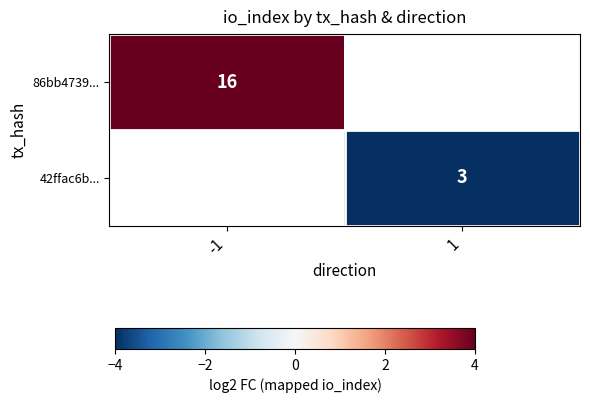

Which has a higher value, 1 or -1?

-1